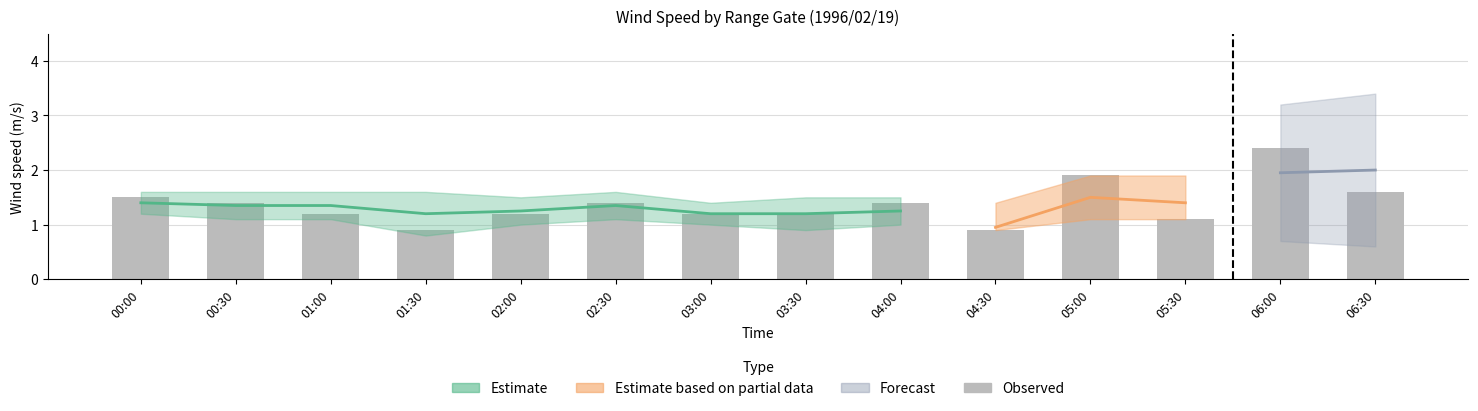

What position from the right is 04:00?

6